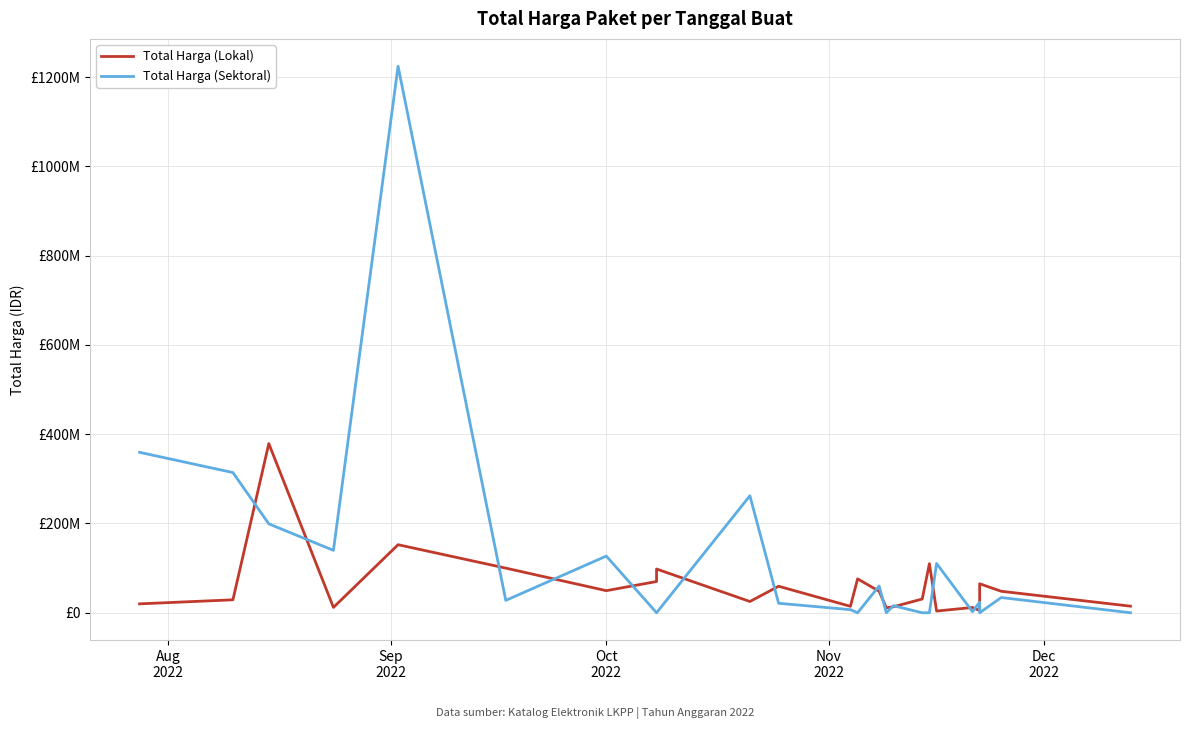

What is the difference between the second highest and minimum values in the Total Harga (Lokal) series?

148652000